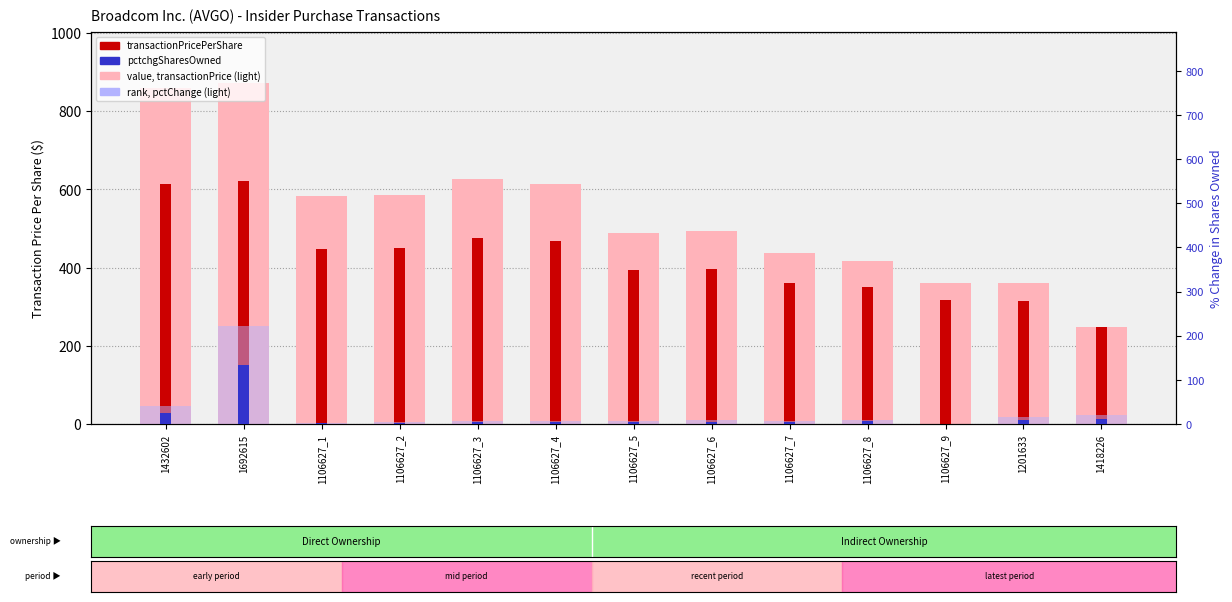

What is the label of the 1st bar from the right?

1418226